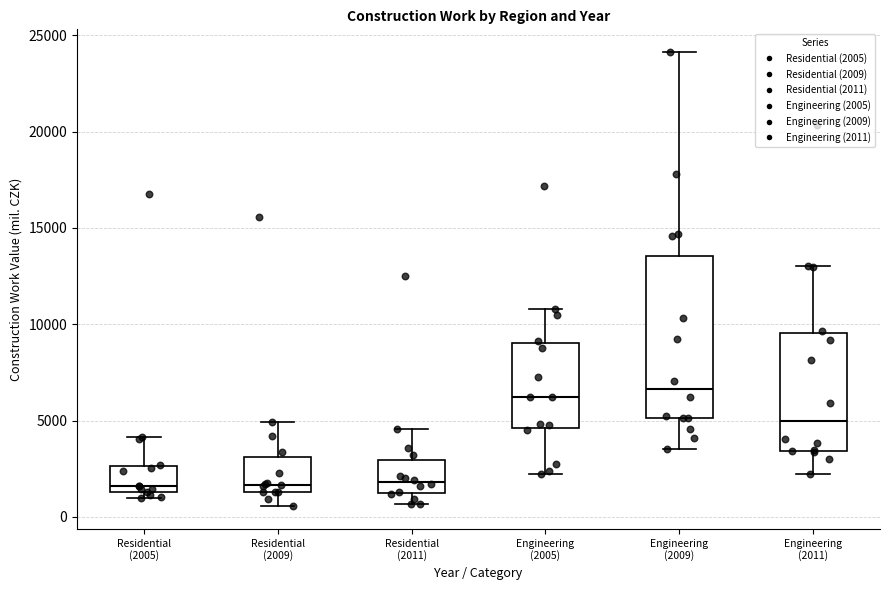

Which box is the tallest, from its lower edge to its upper edge?

Engineering (2009)